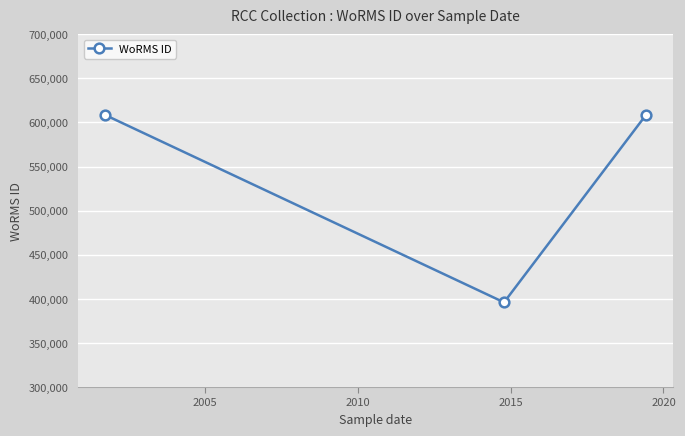

What is the maximum value shown in the chart?

608356